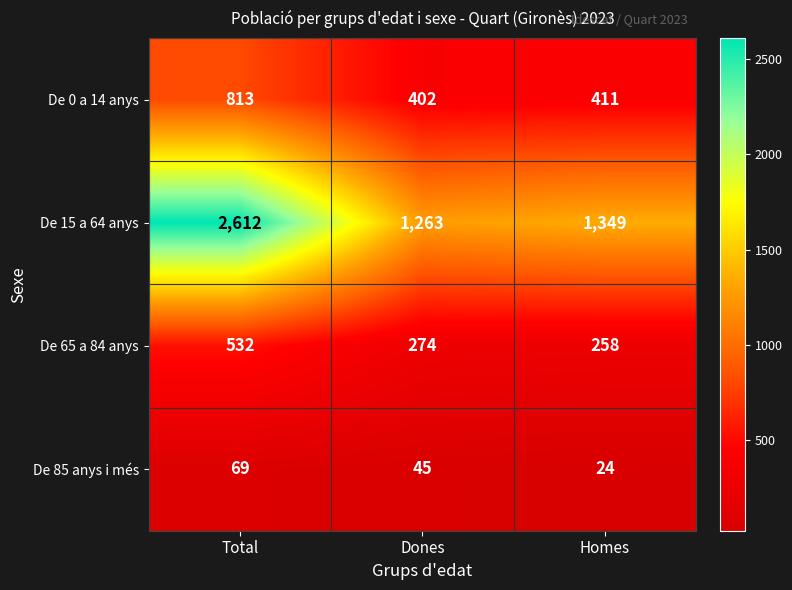

Reading left to right, transcribe all the data shown in this chart.

De 0 a 14 anys: 813	402	411
De 15 a 64 anys: 2612	1263	1349
De 65 a 84 anys: 532	274	258
De 85 anys i més: 69	45	24